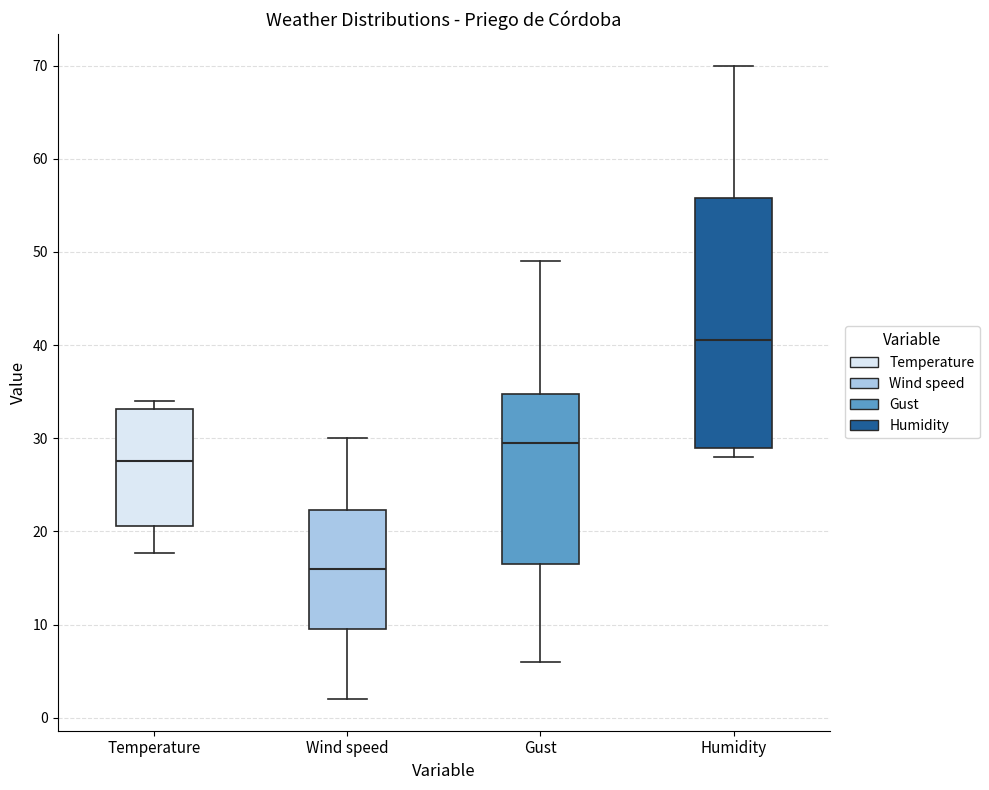

Reading left to right, transcribe this box plot: for each box, give where its median line is, the range the box spans, and where its two whiskers end, as read against the y-axis. The values are not printed on the chart, so give them approximately, as read against the axis.

Temperature: median 28, box 21 to 33, whiskers 18 to 34
Wind speed: median 16, box 10 to 22, whiskers 2 to 30
Gust: median 30, box 17 to 35, whiskers 6 to 49
Humidity: median 41, box 29 to 56, whiskers 28 to 70